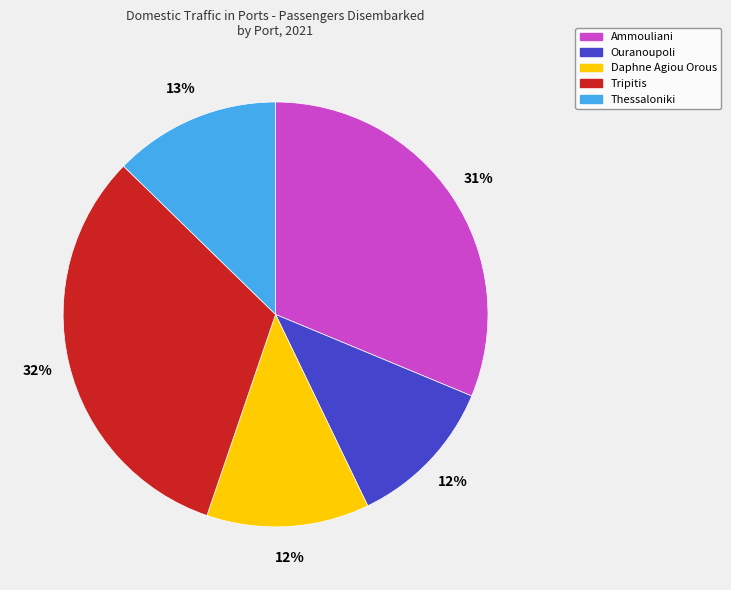

How many slices are in this pie chart?

5